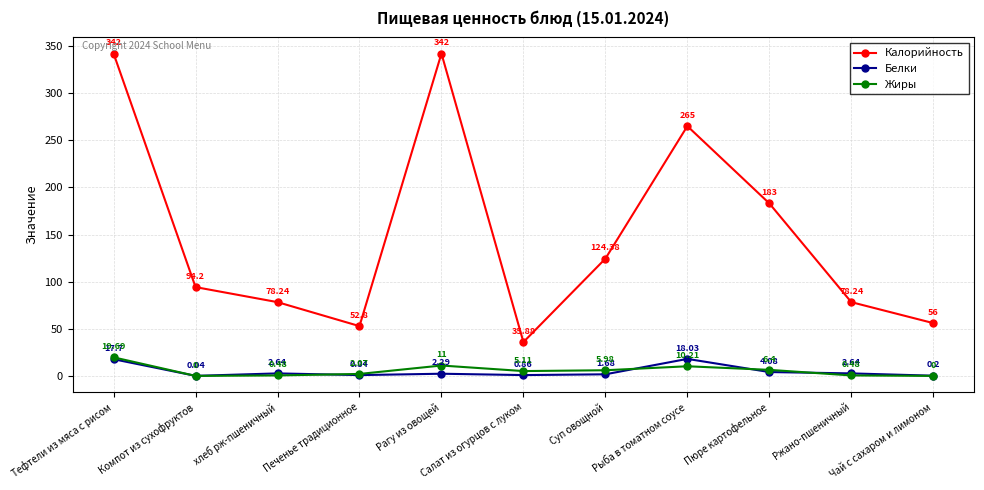

True or false: Белки has more than 2 interior local peaks.

True